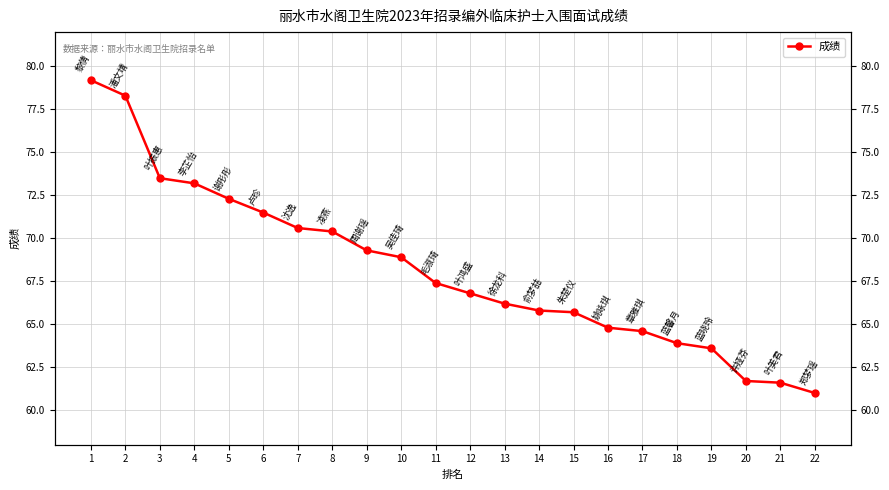

What is the value of the 5th point from the left?

72.3